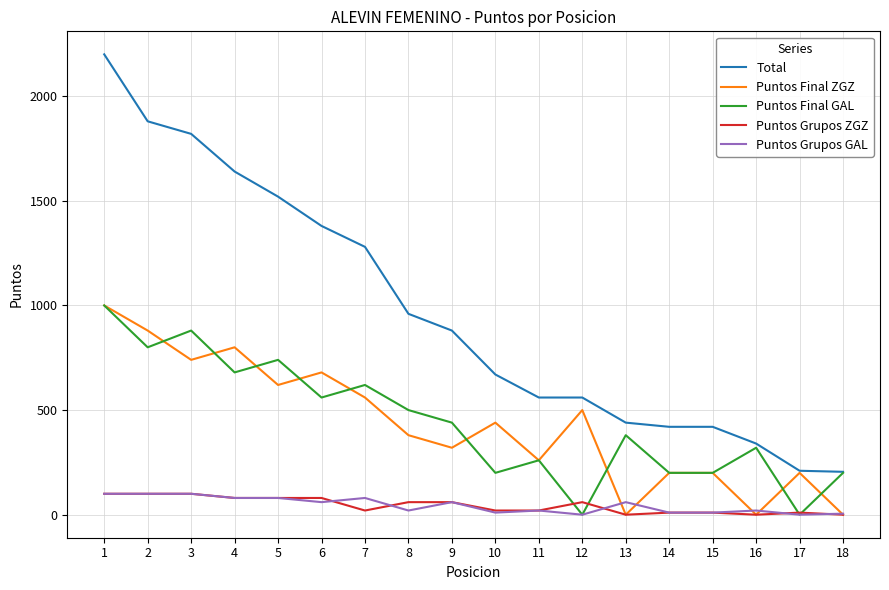

At which label is Puntos Final ZGZ closest to 500?

12